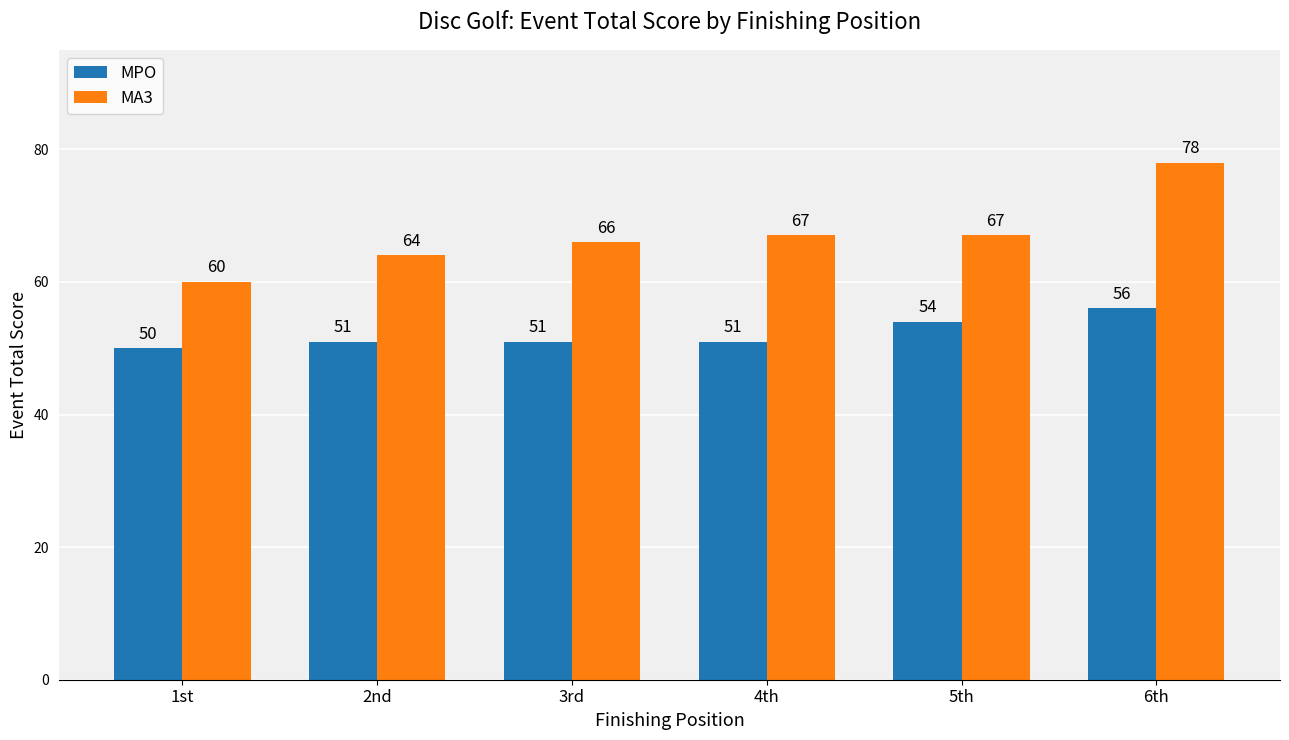

What is the spread (max minus min) of values at 4th?

16